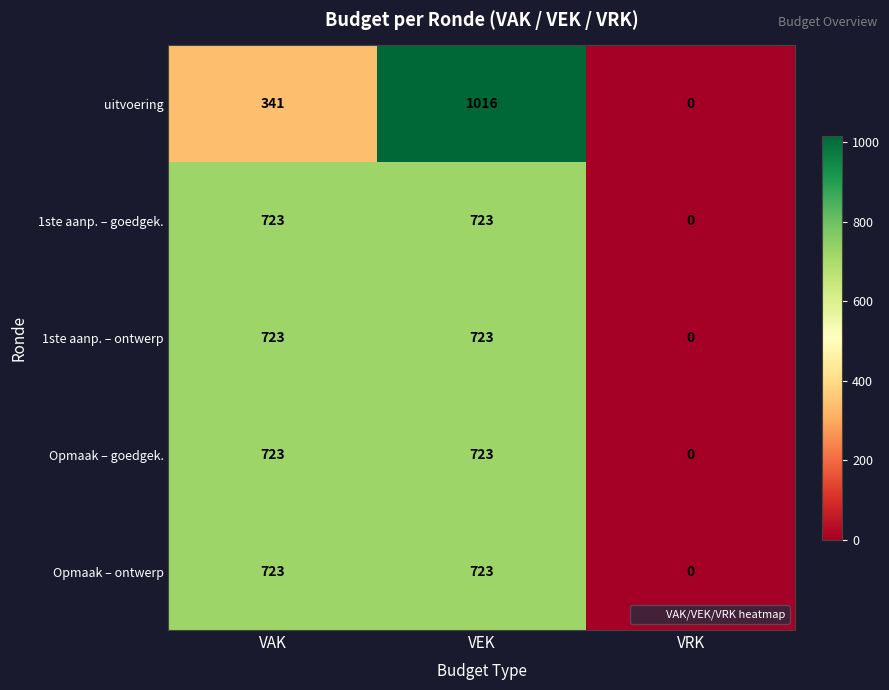

True or false: 1ste aanp. – ontwerp has a value of 502 at VAK.

False